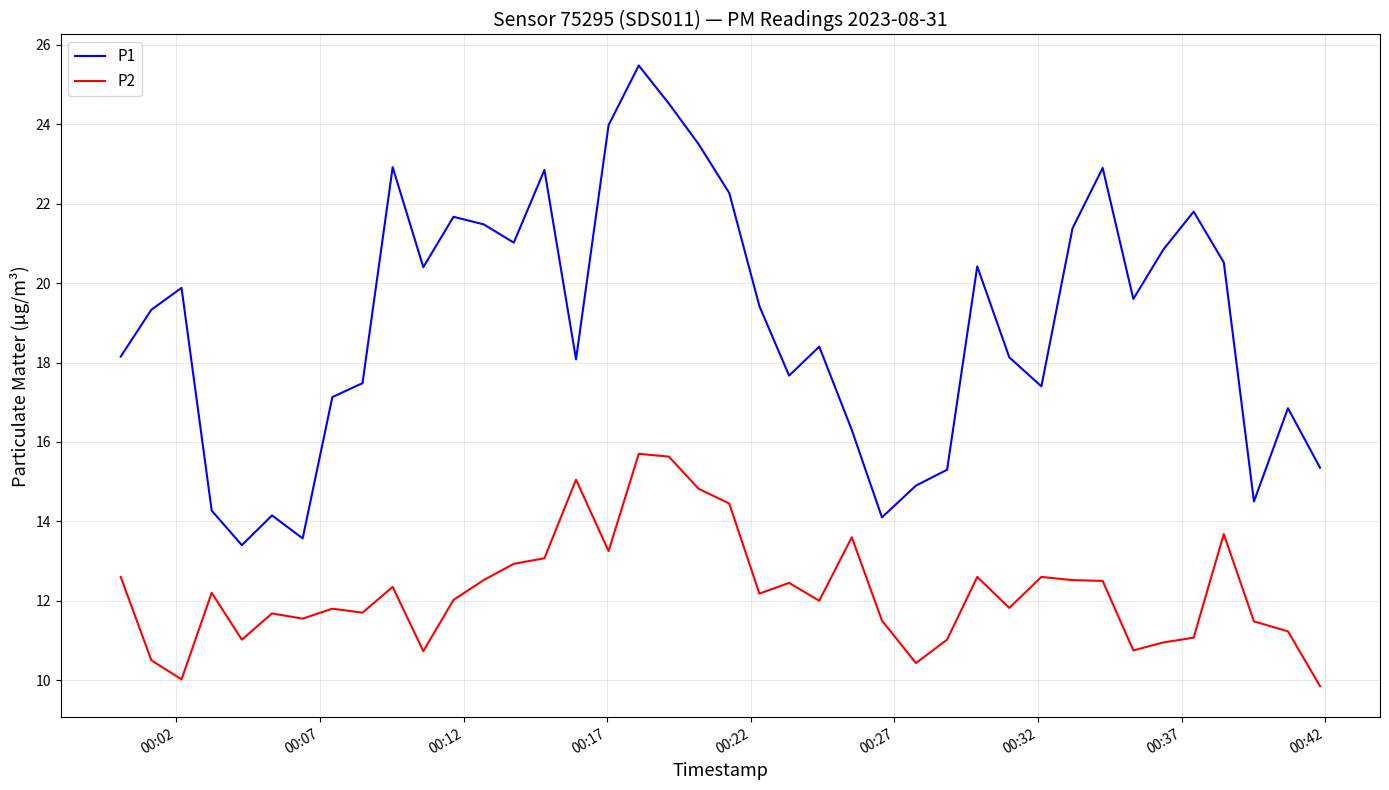

What are all the series names shown in the legend?

P1, P2